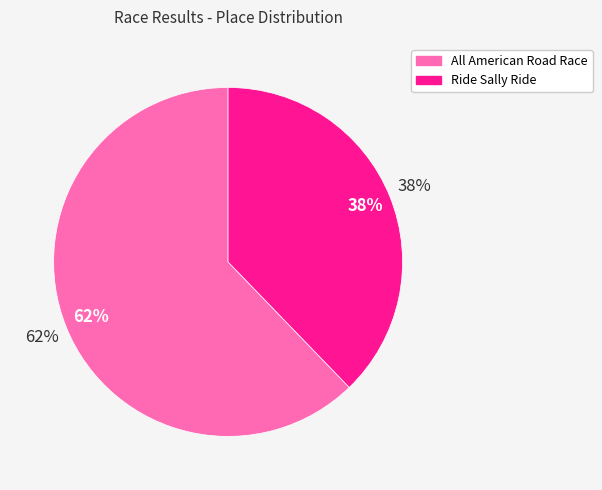

Rank the categories by value from lowest to highest.

Ride Sally Ride, All American Road Race